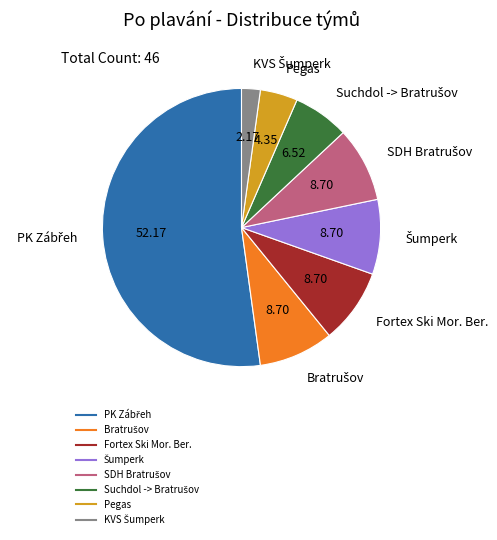

Does any single category account for the majority?

Yes